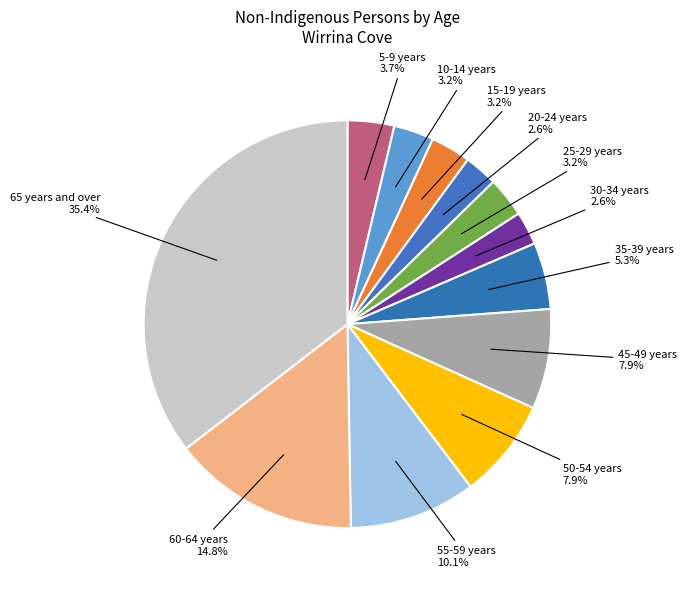

The 60-64 years slice represents 15% of the pie. True or false?

True